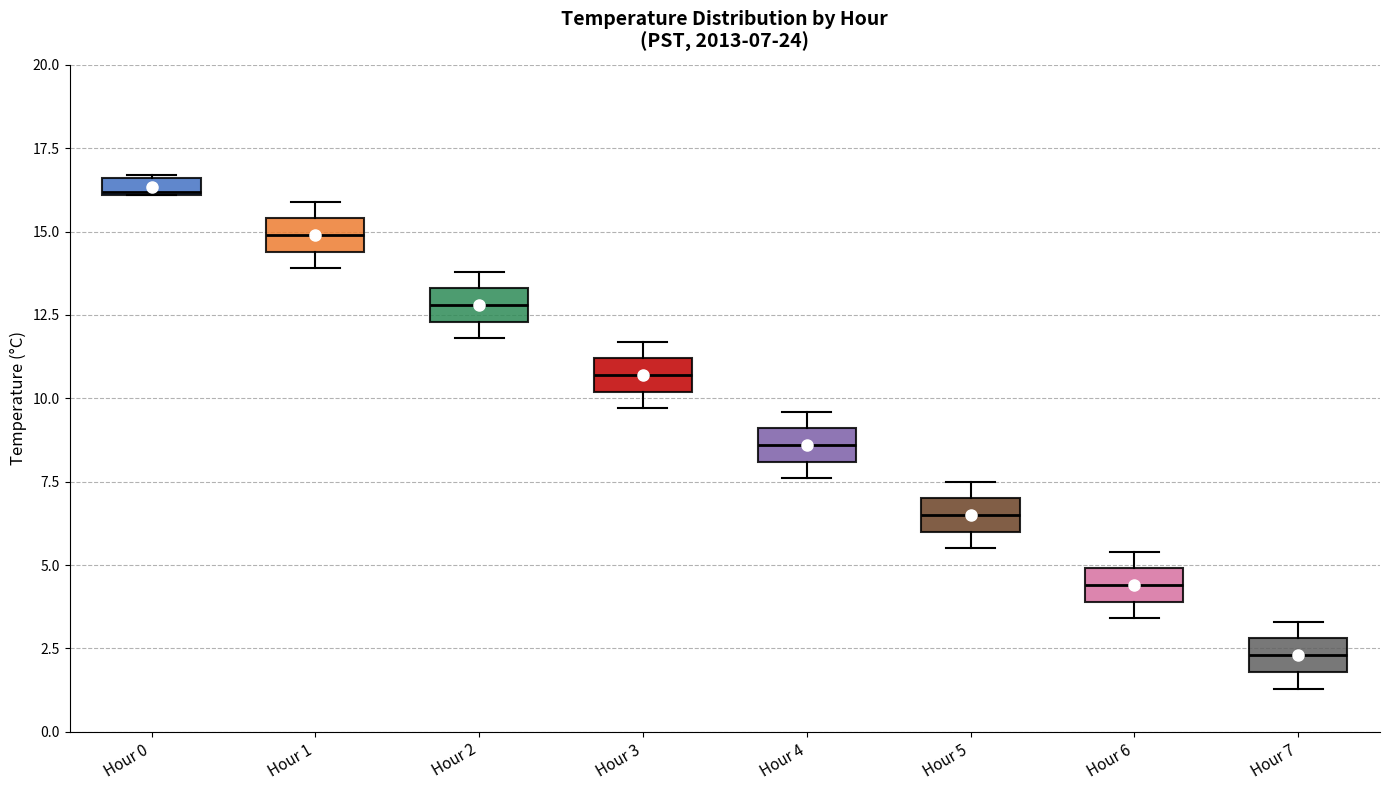

Which box has the lowest median line?

Hour 7